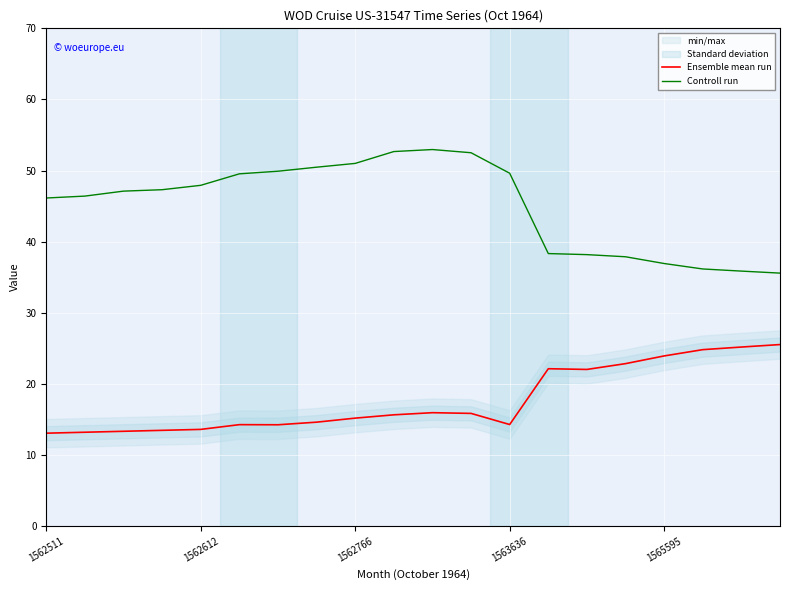

Reading left to right, list all the values displayed in this chart.

Ensemble mean run: 13.1	13.2	13.3	13.4	13.6	14.2	14.2	14.6	15.2	15.6	15.9	15.8	14.3	22.1	22.0	22.8	23.9	24.8	25.2	25.5
Controll run: 46.1	46.4	47.1	47.3	47.9	49.5	49.9	50.5	51.0	52.7	53.0	52.5	49.6	38.3	38.2	37.9	36.9	36.1	35.9	35.6